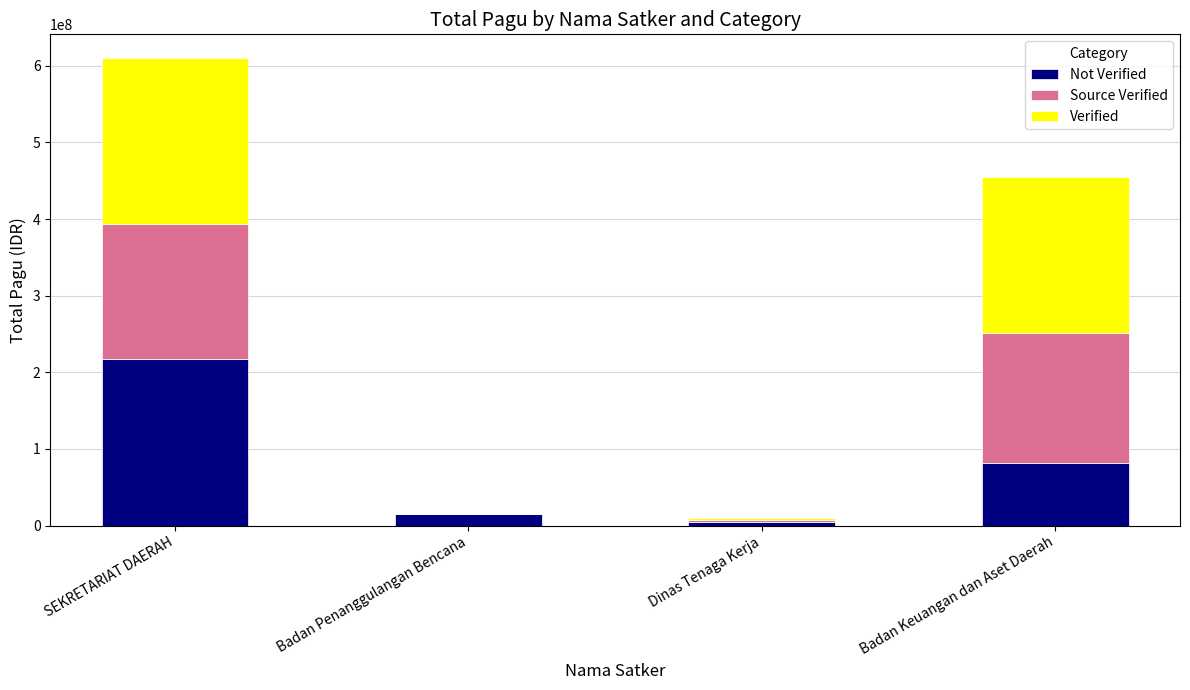

Are the bars horizontal?

No